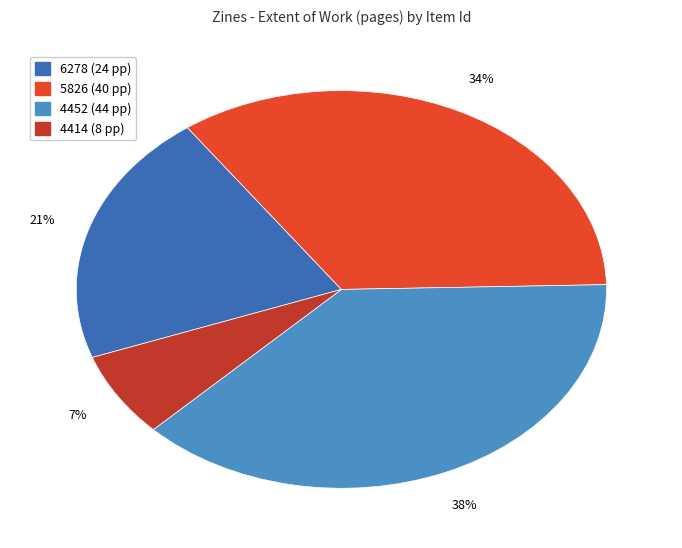

Combined, do 4414 and 4452 account for over 50%?

No